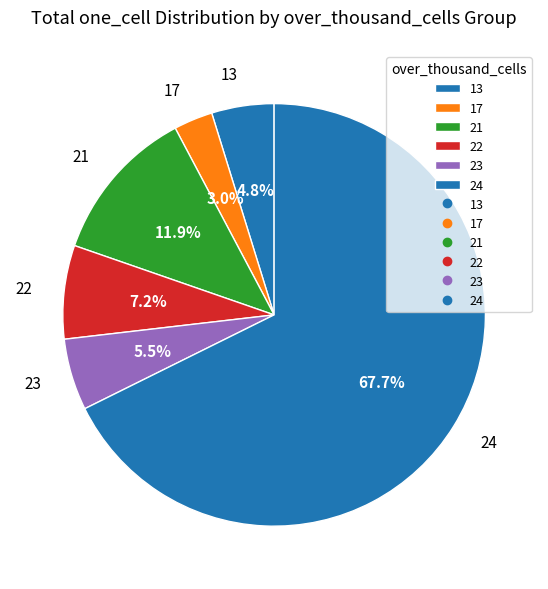

What is the smallest slice in the pie chart?

17